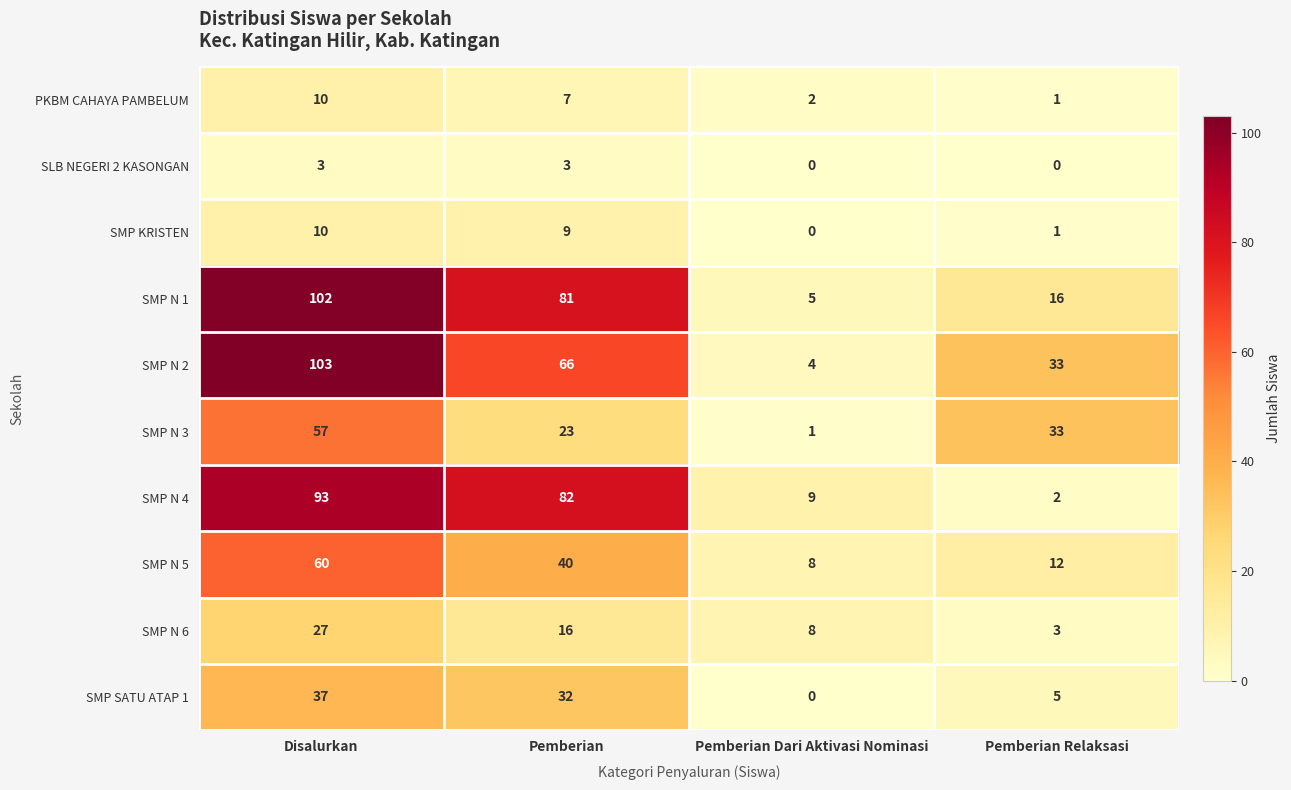

At which label does SMP N 4 first exceed 82?

Disalurkan